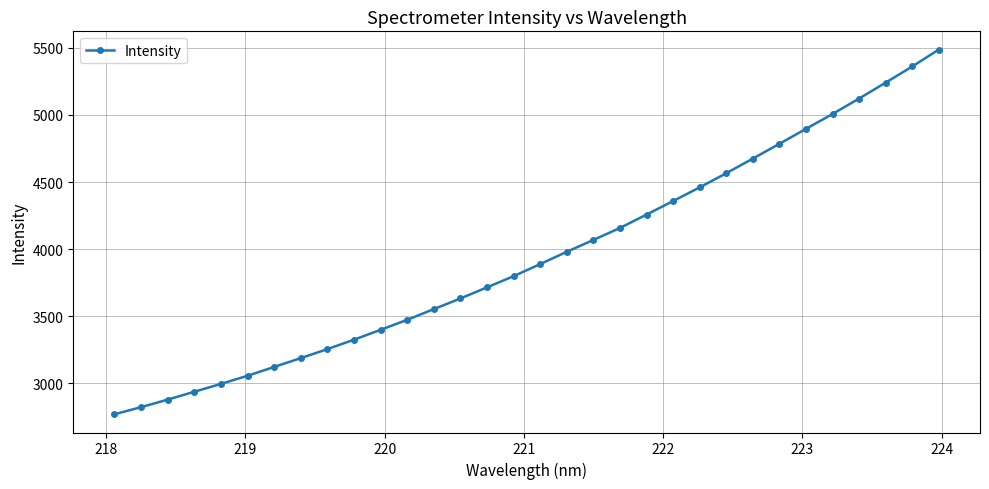

Count the number of categories in the chart.

32